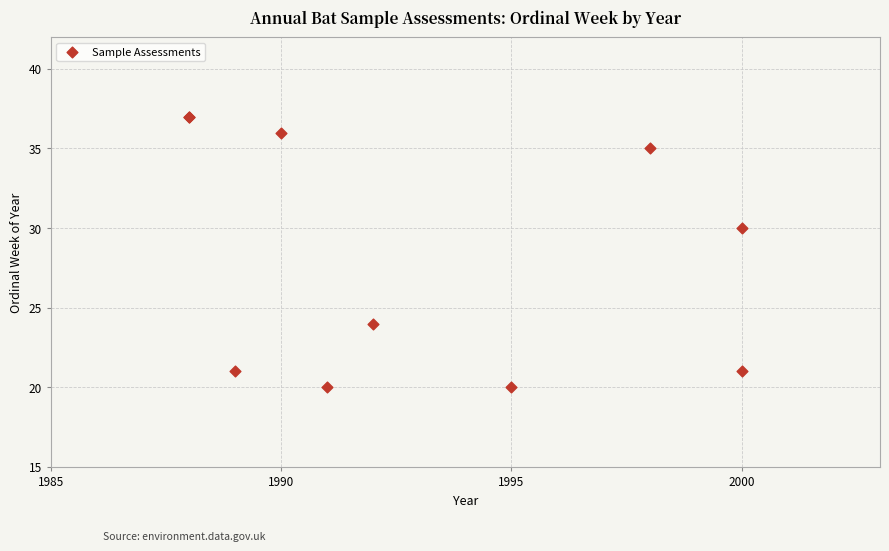

What Y value in the scatter plot is closest to 28?

30